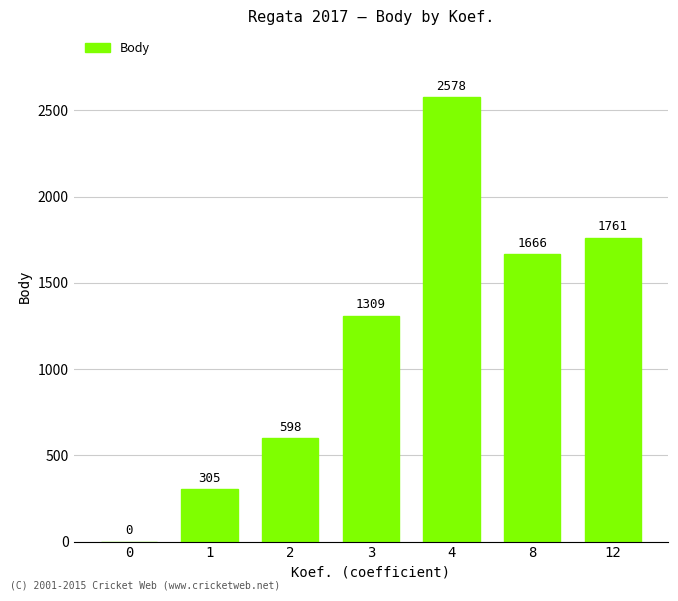

Reading right to left, list all the values displayed in this chart.

1761	1666	2578	1309	598	305	0